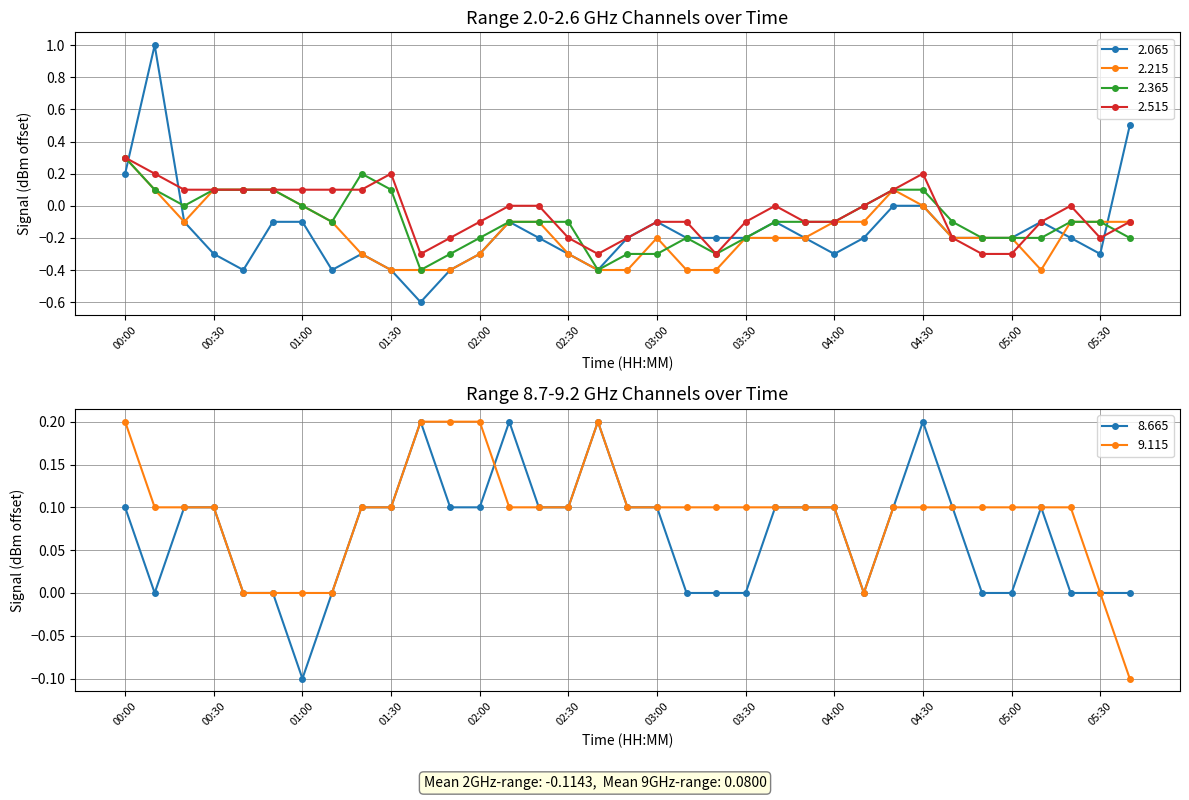

At which label is 9.115 closest to 0?

00:40